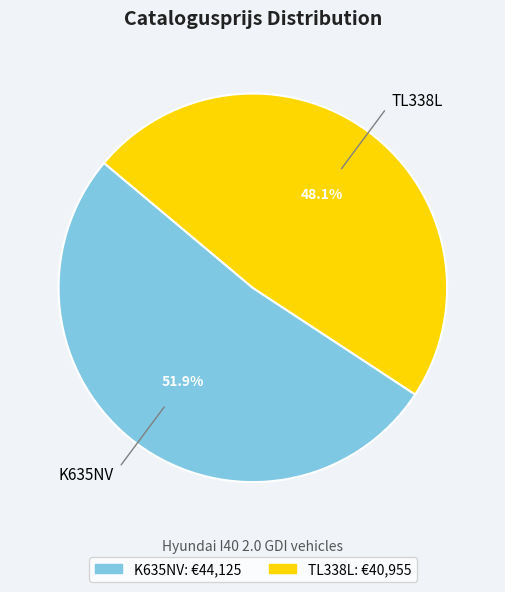

What is the majority slice?

K635NV